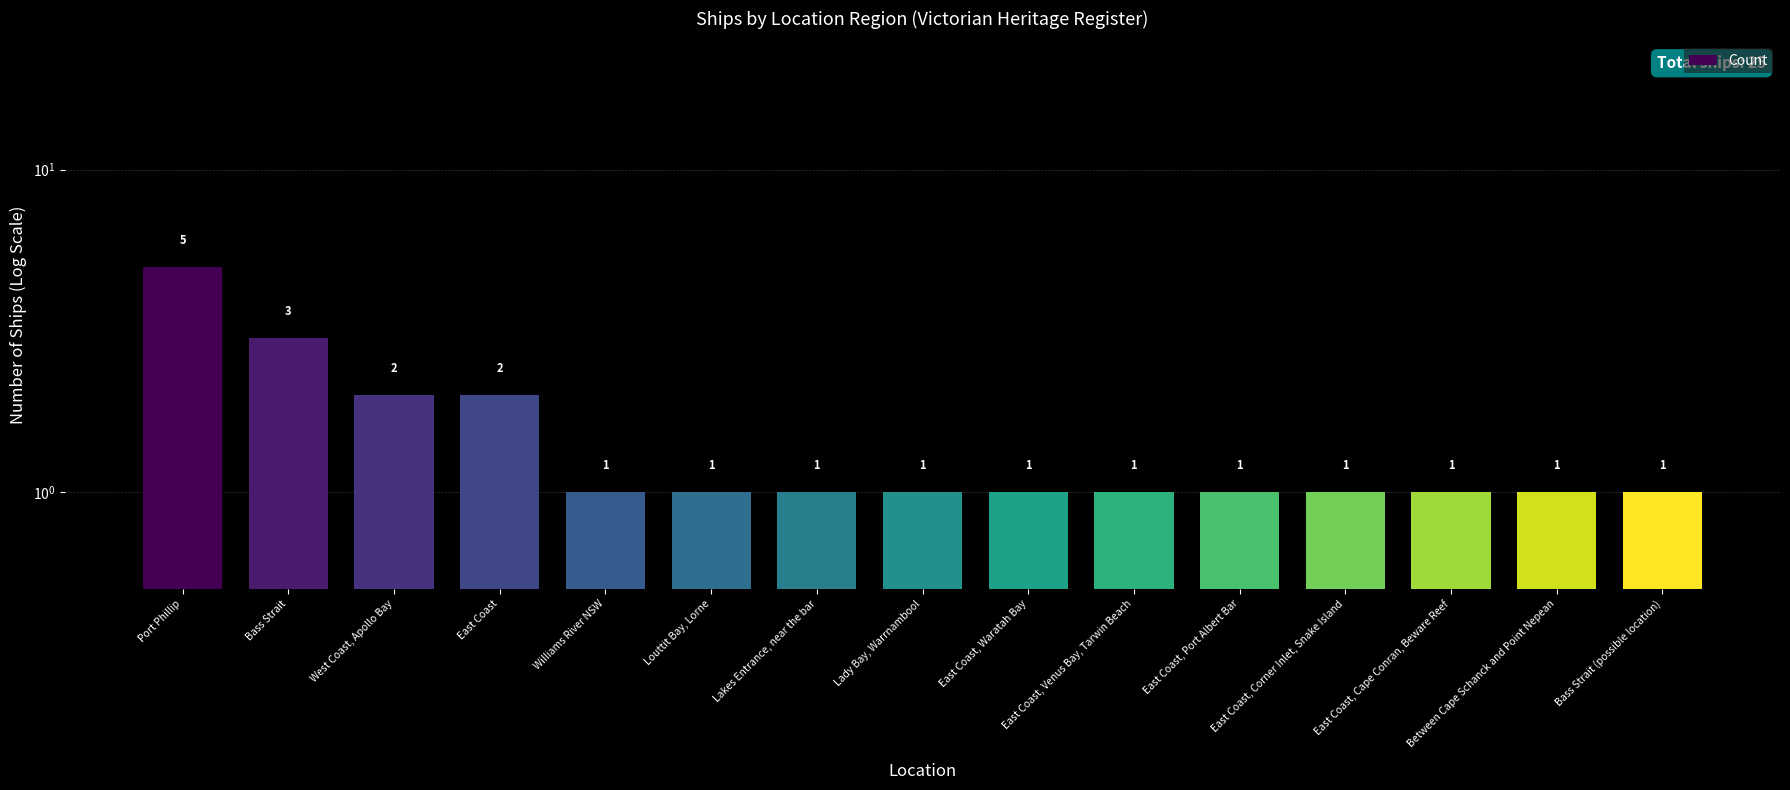

True or false: the data shows 1 at East Coast, Port Albert Bar.

True